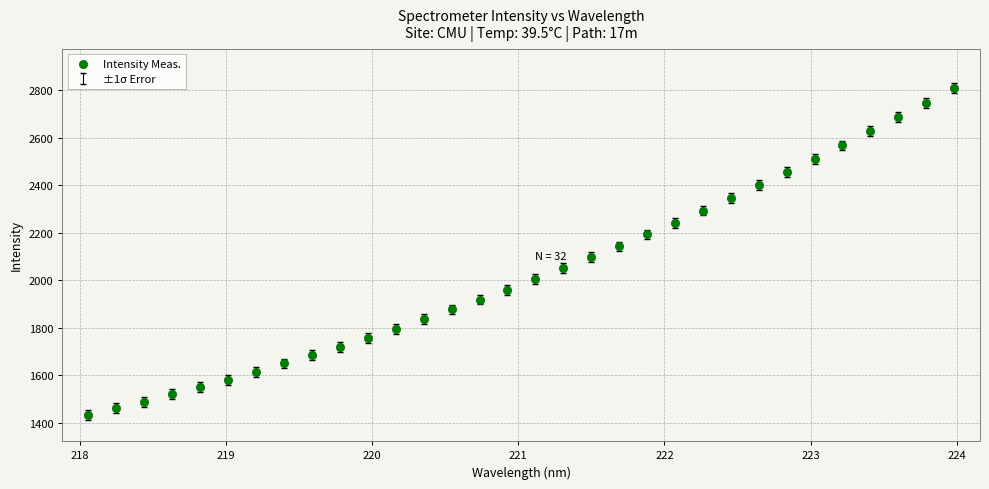

What is the range of X values (max minus min)?

5.9